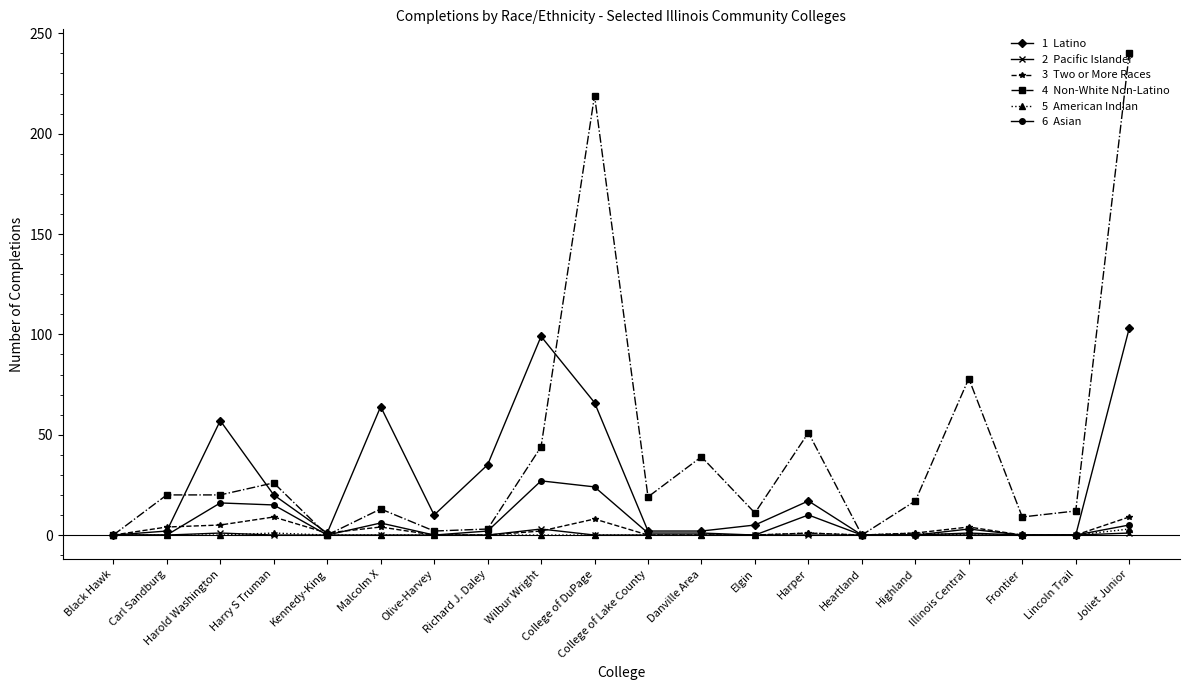

What is the greatest value displayed?

240